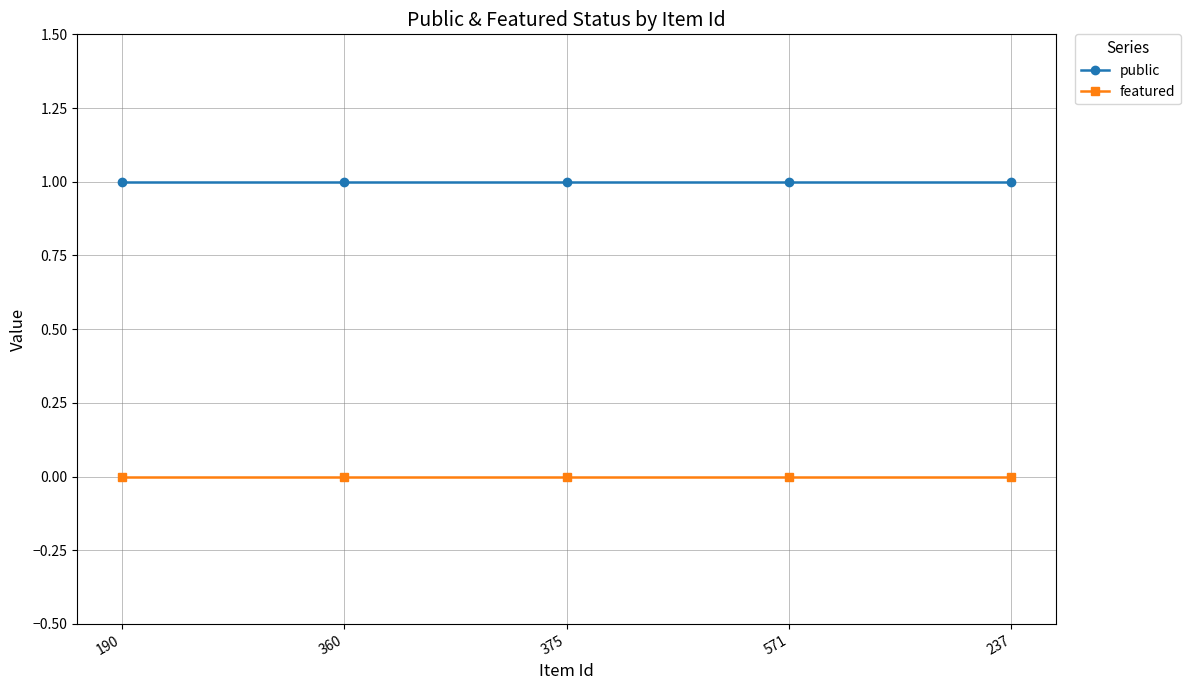

True or false: public has more than 2 interior local peaks.

False